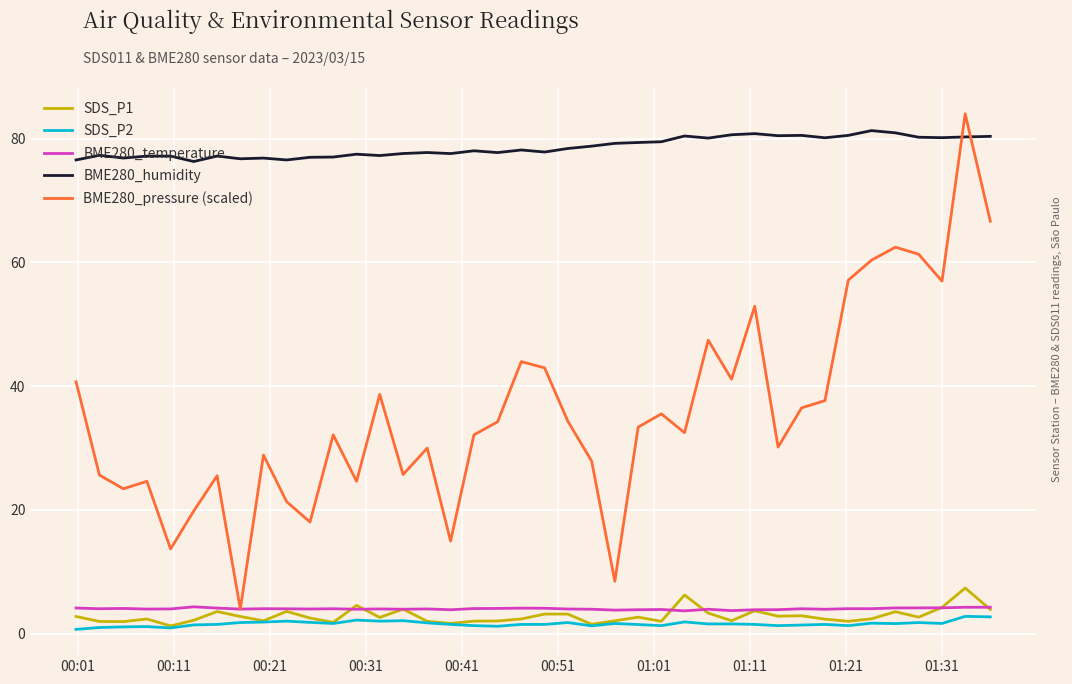

Which series has the largest total across all categories?

BME280_humidity